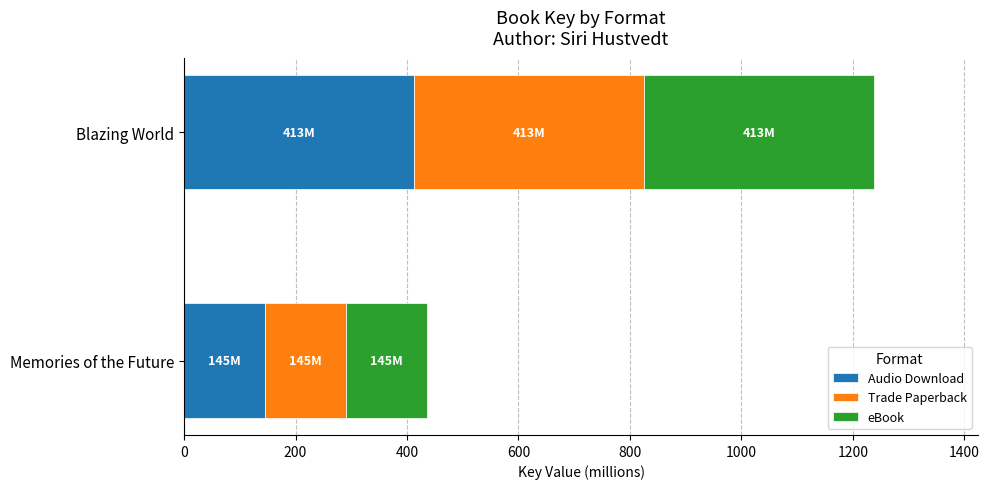

What is the total value across all series at Blazing World?

1238.9